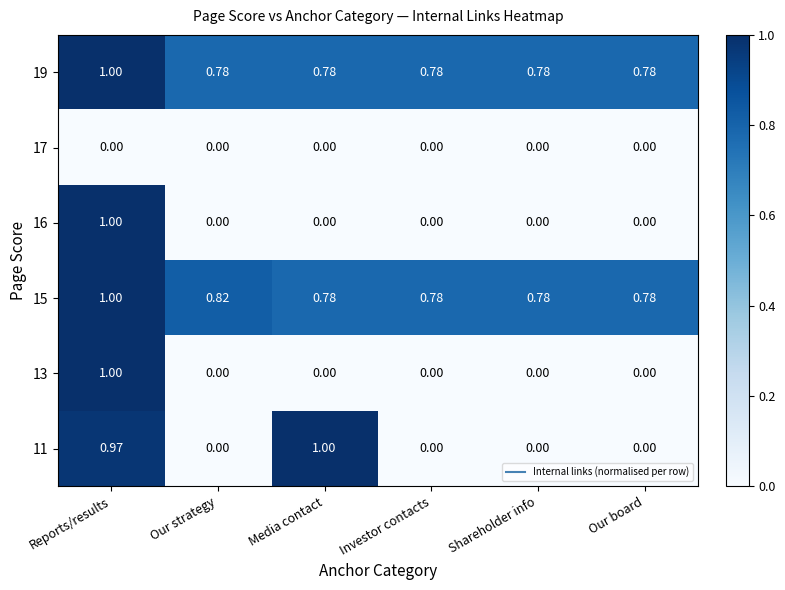

At which label does 19 reach its peak?

Reports/results